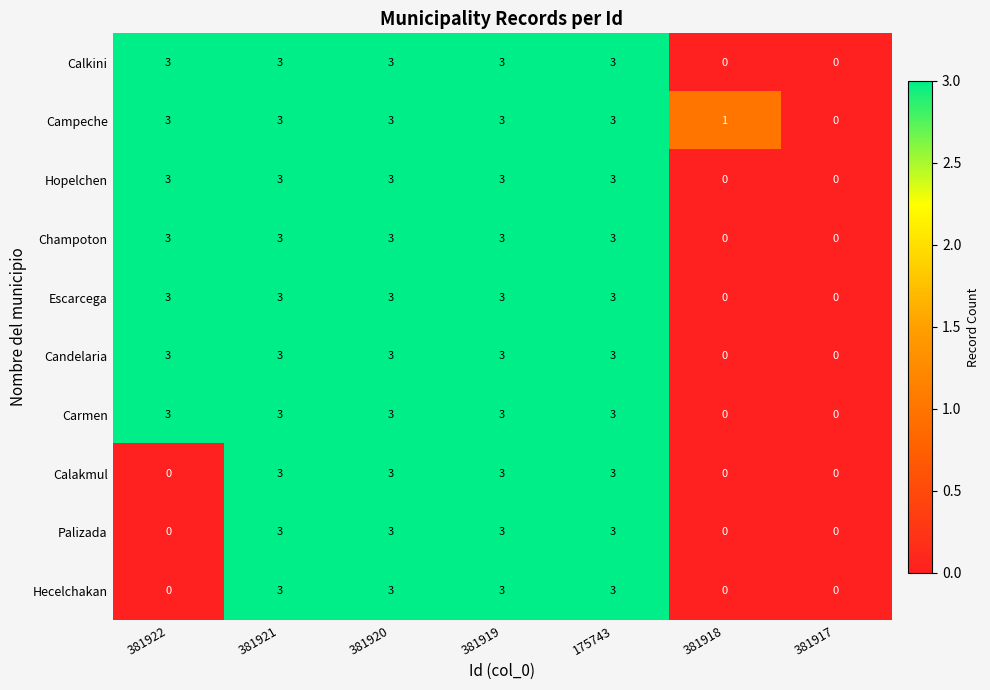

The Palizada series shows -2 at 381917. True or false?

False